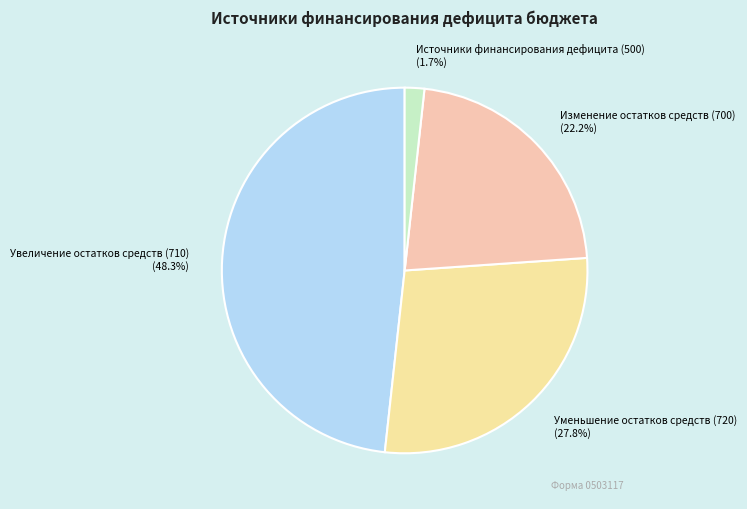

What percentage is the Уменьшение остатков средств (720) slice, to the nearest percent?

28%